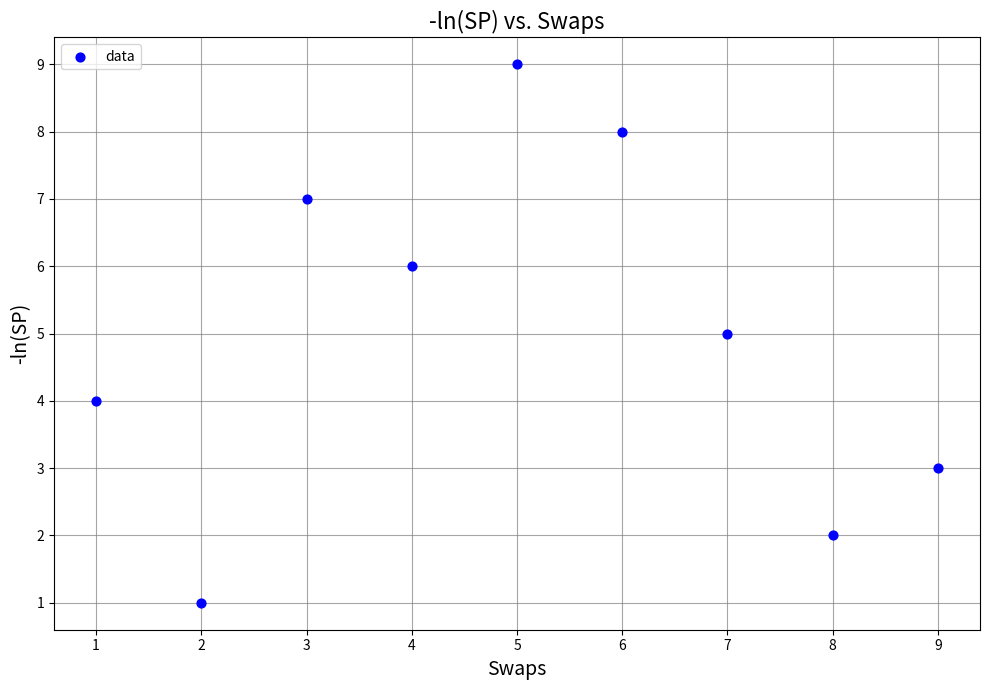

What is the range of Y values (max minus min)?

8